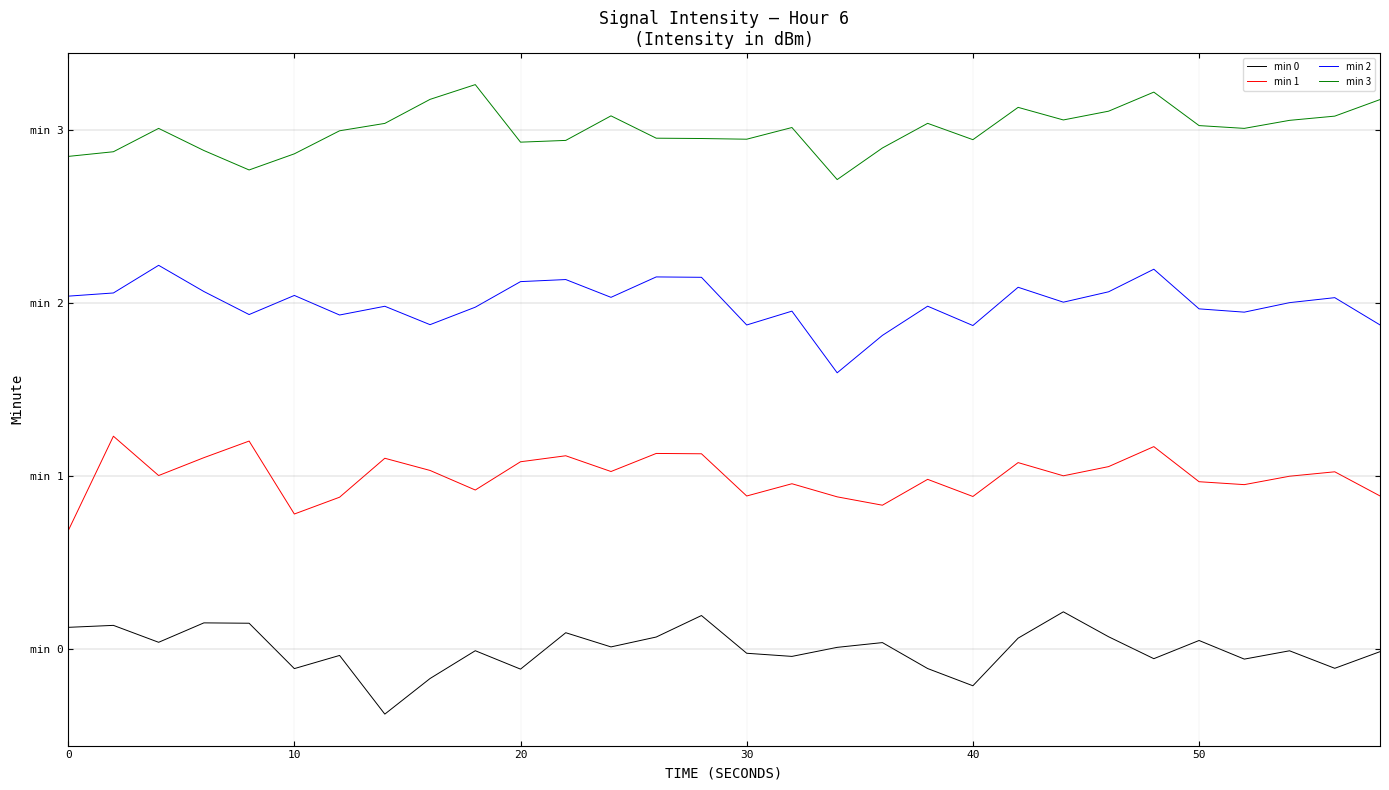

What are all the series names shown in the legend?

min 0, min 1, min 2, min 3